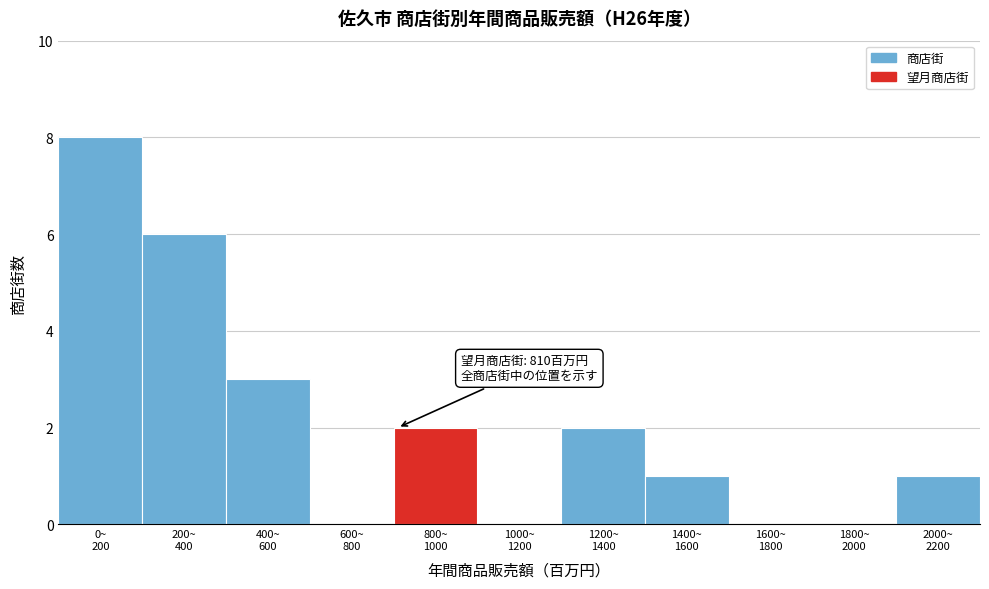

What is the sum of all values?

23